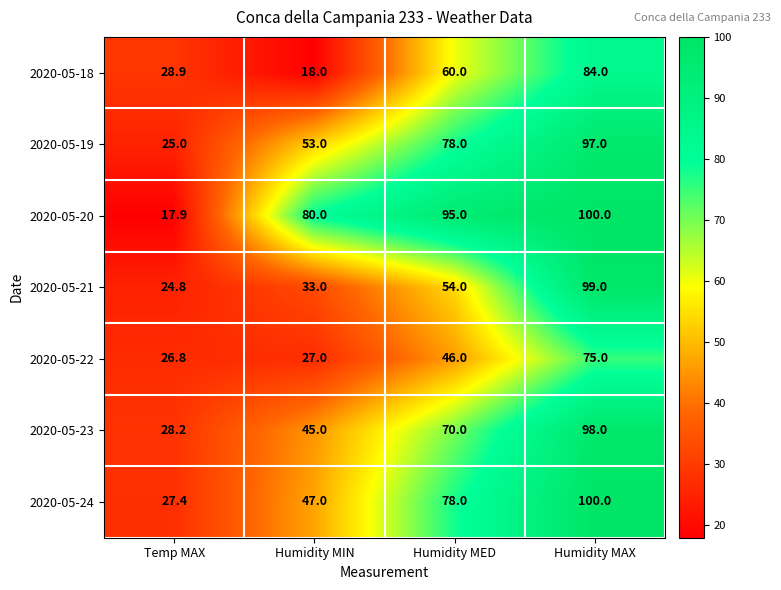

List the labels in order of 2020-05-23 value, largest first.

Humidity MAX, Humidity MED, Humidity MIN, Temp MAX